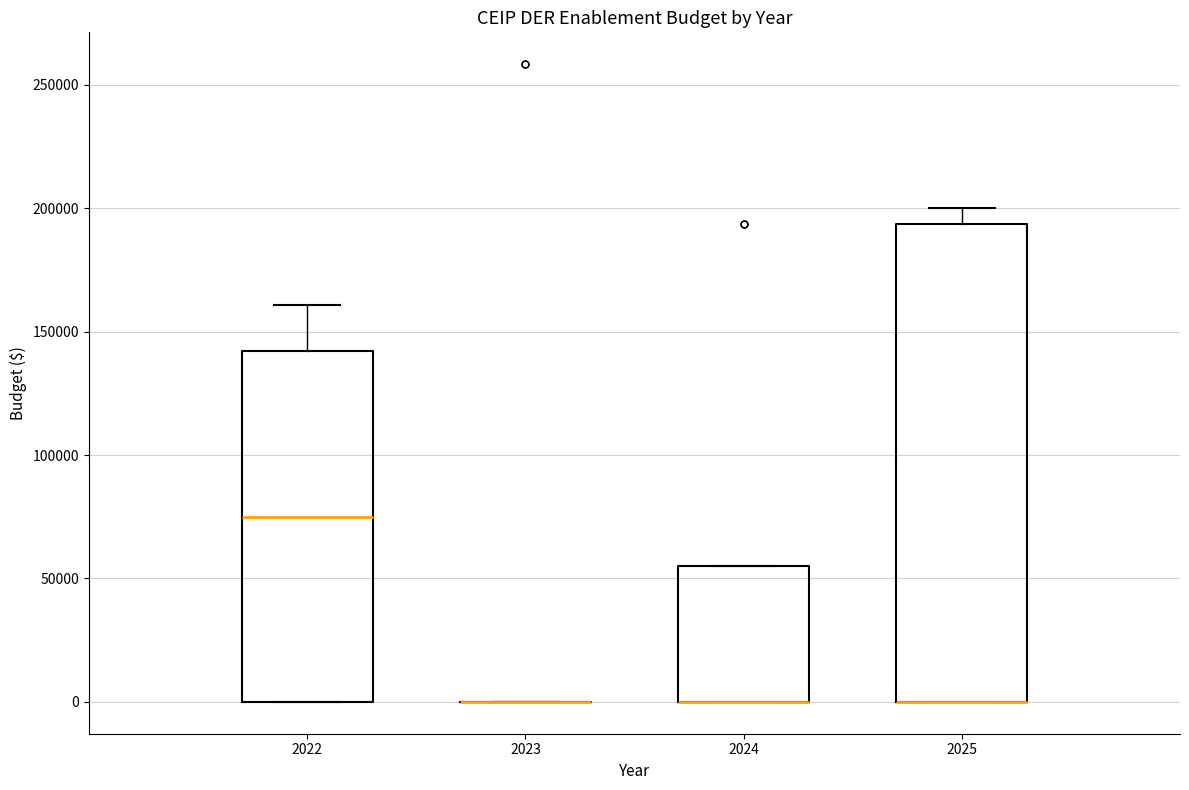

Reading left to right, transcribe this box plot: for each box, give where its median line is, the range the box spans, and where its two whiskers end, as read against the y-axis. The values are not printed on the chart, so give them approximately, as read against the axis.

2022: median 75000, box 0 to 140000, whiskers 0 to 160000
2023: box collapsed to a line at 0, whiskers 0 to 0
2024: median 0 (drawn on the box's lower edge), box 0 to 55000, whiskers 0 to 55000
2025: median 0 (drawn on the box's lower edge), box 0 to 195000, whiskers 0 to 200000